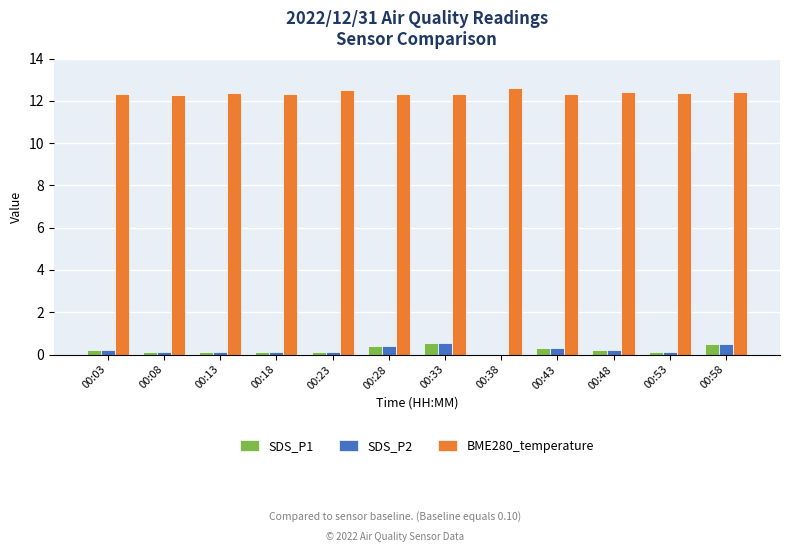

How many distinct data groups are displayed?

3